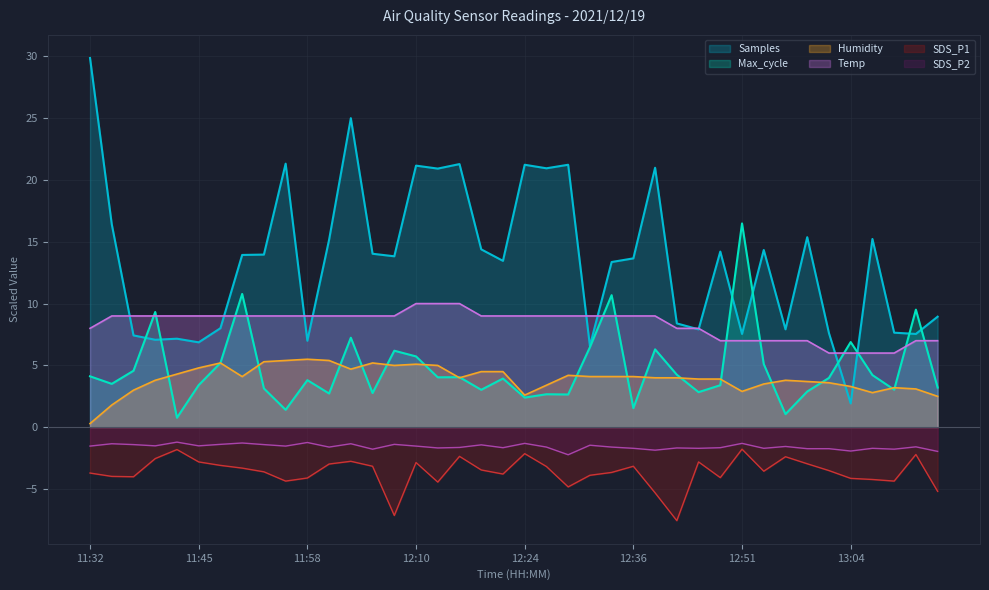

Rank the series at 12:33 from highest to lowest value.

Samples, Max_cycle, Temp, Humidity, SDS_P2, SDS_P1